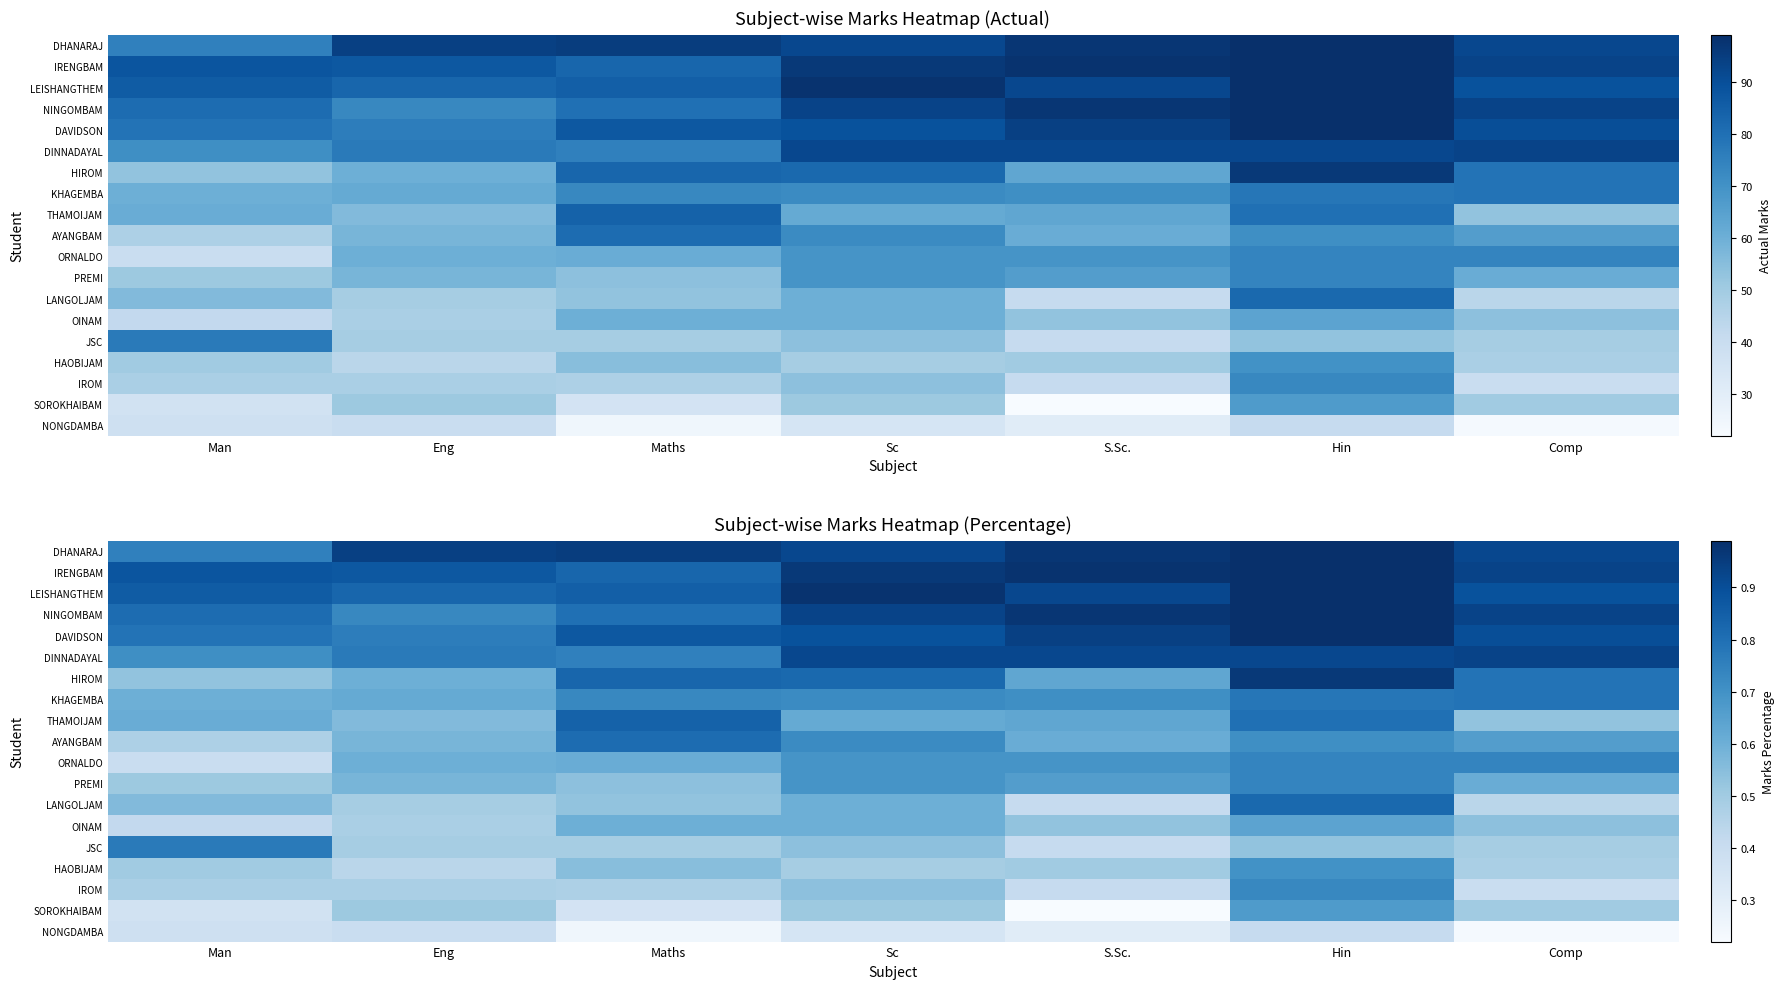

Where is KHAGEMBA nearest to the value 0?

Man